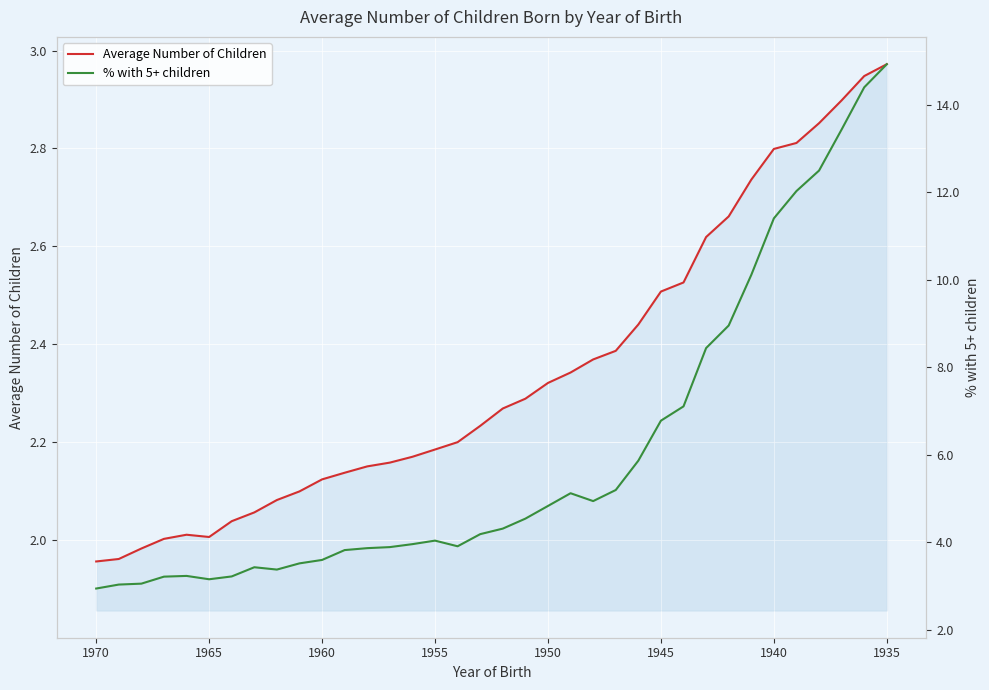

What are all the series names shown in the legend?

Average Number of Children, % with 5+ children